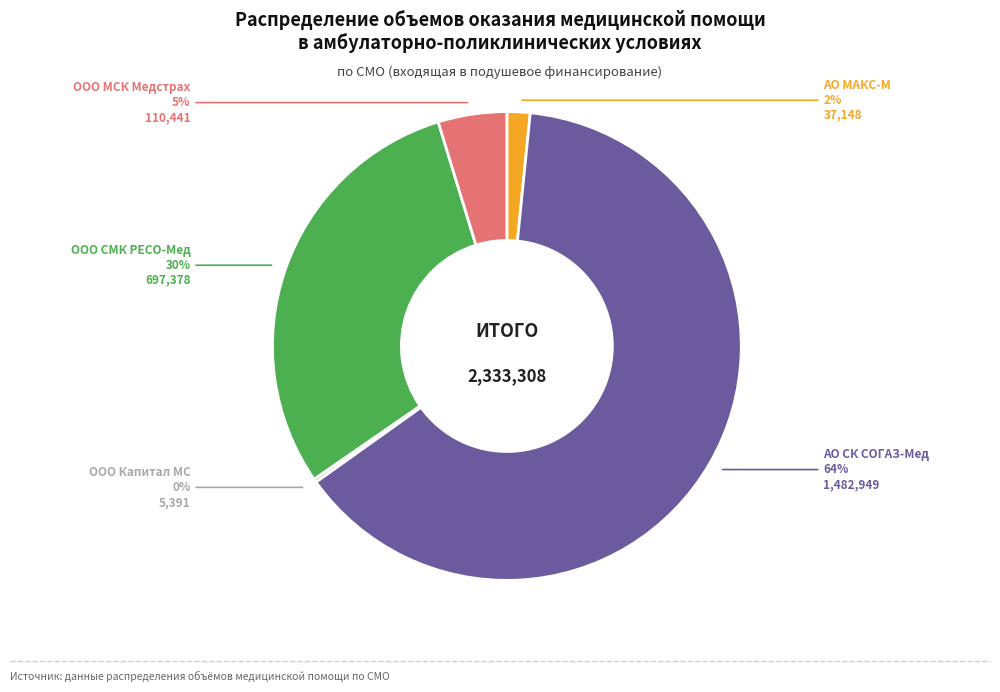

Which has a higher value, ООО СМК РЕСО-Мед or ООО МСК Медстрах?

ООО СМК РЕСО-Мед